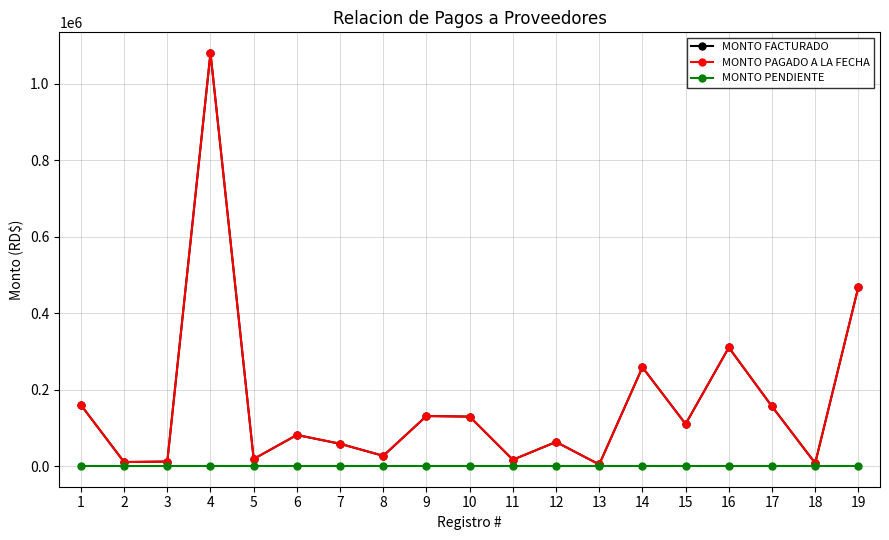

How many lines are shown in the chart?

3